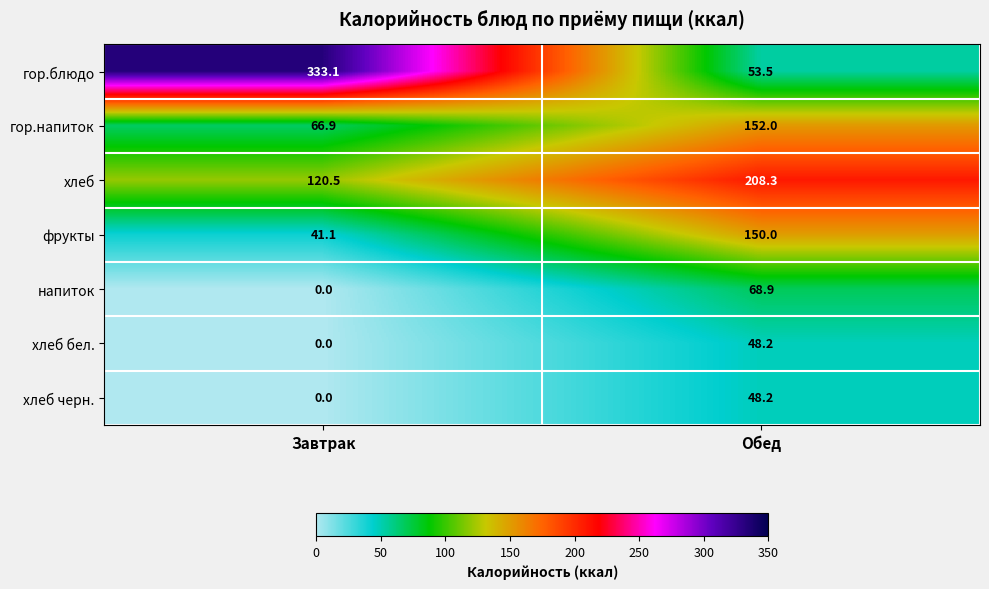

How many data points in напиток are less than 68?

1